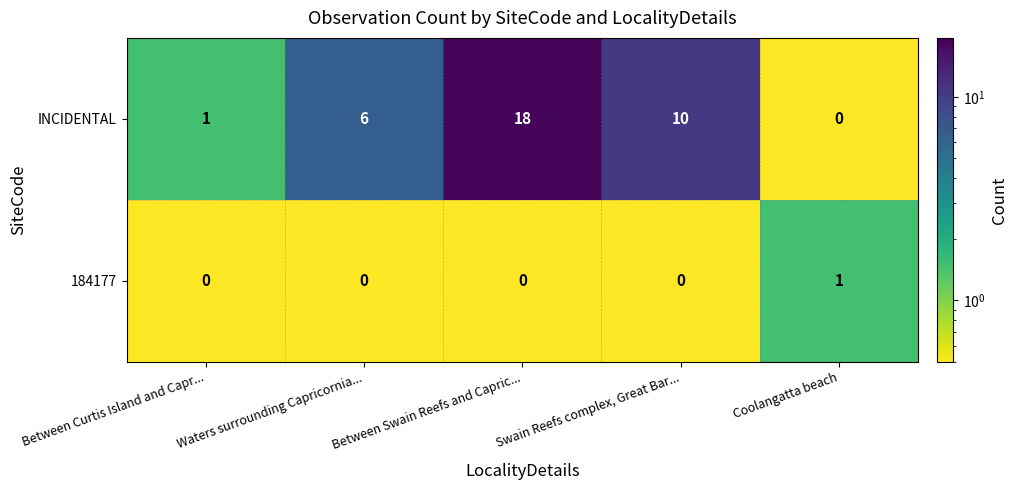

Which series changed the most between Between Curtis Island and Capr... and Swain Reefs complex, Great Bar...?

INCIDENTAL